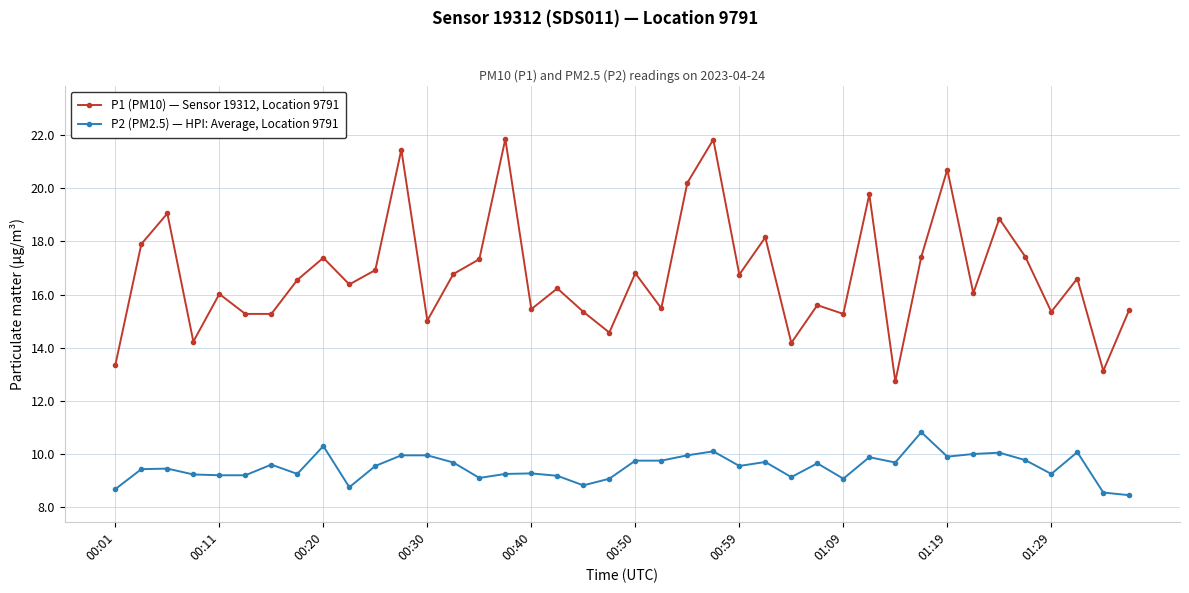

List the series in order of their peak value, highest first.

P1 (PM10) — Sensor 19312, Location 9791, P2 (PM2.5) — HPI: Average, Location 9791